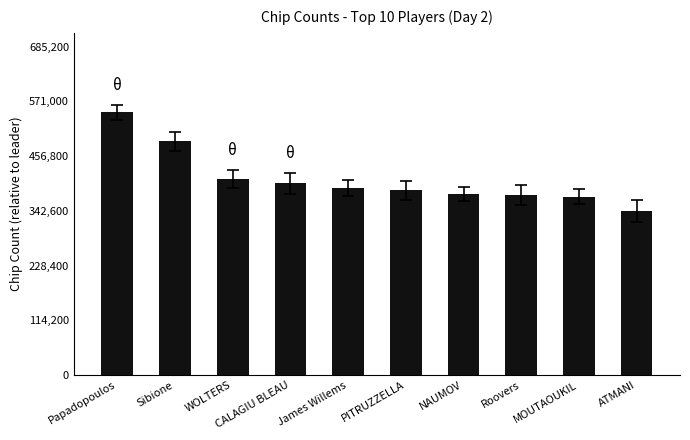

Is it true that the value at ATMANI is 213542?

False